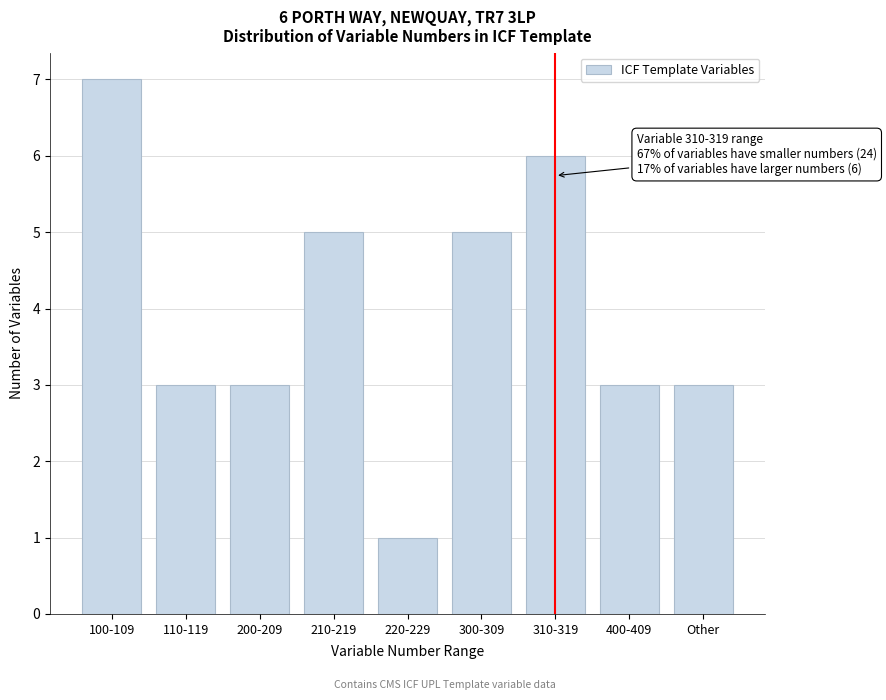

Reading left to right, extract all data points from this chart.

100-109=7	110-119=3	200-209=3	210-219=5	220-229=1	300-309=5	310-319=6	400-409=3	Other=3